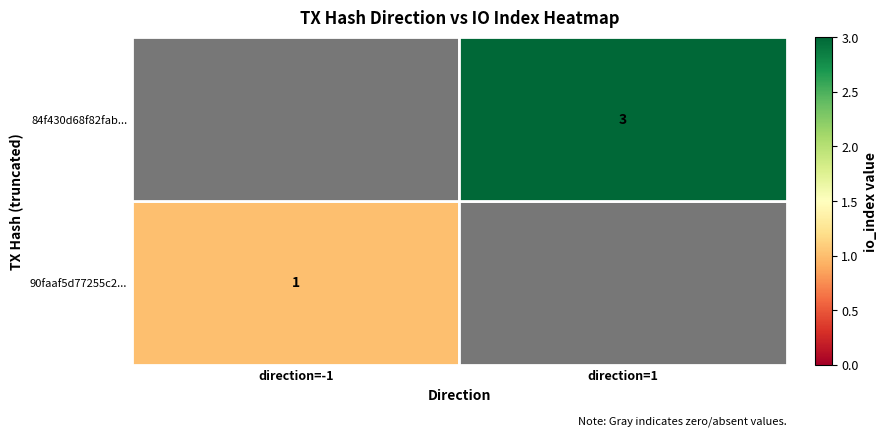

True or false: 90faaf5d77255c2... has a value of 1 at direction=-1.

True